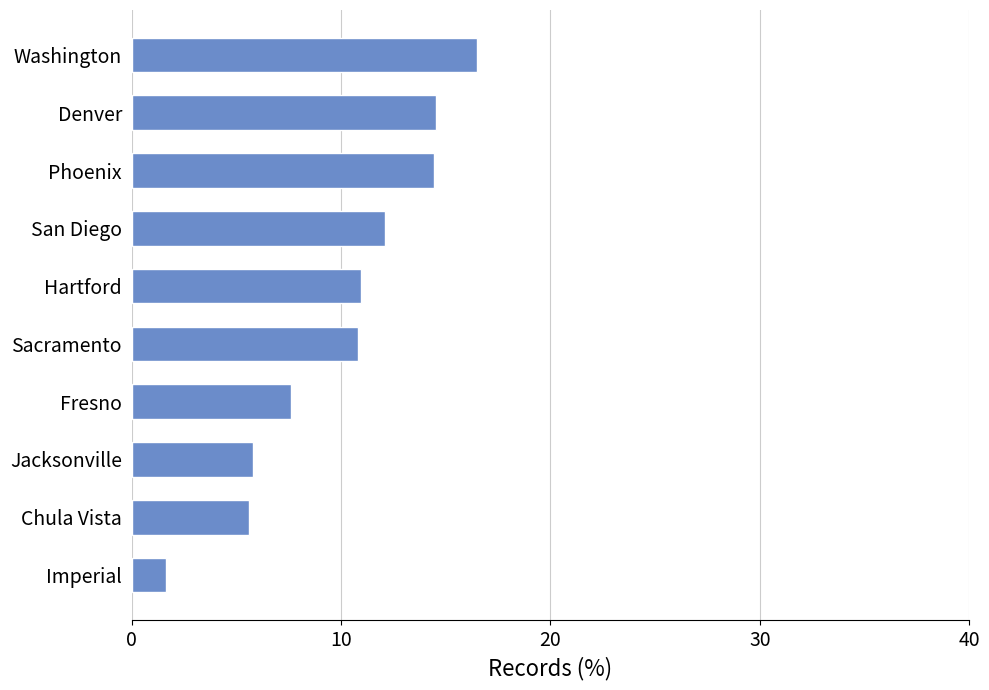

Which has a higher value, Washington or Chula Vista?

Washington